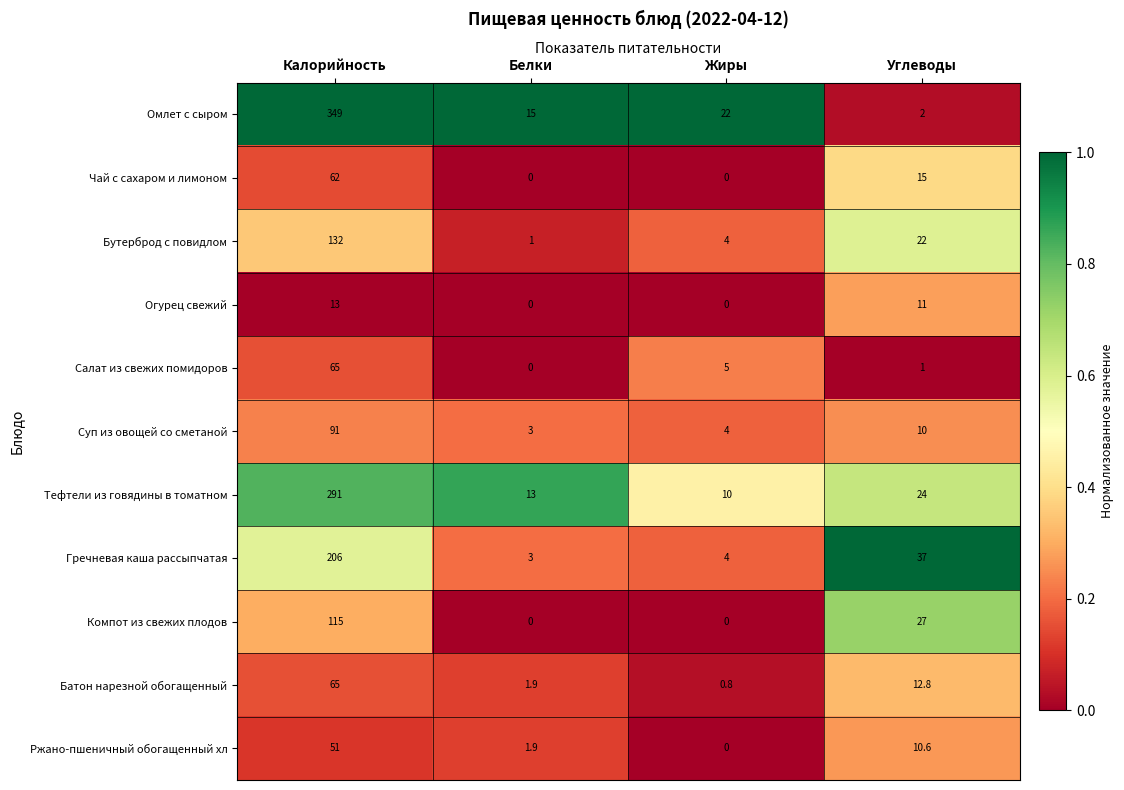

What is the average value of the Батон нарезной обогащенный series?

20.1